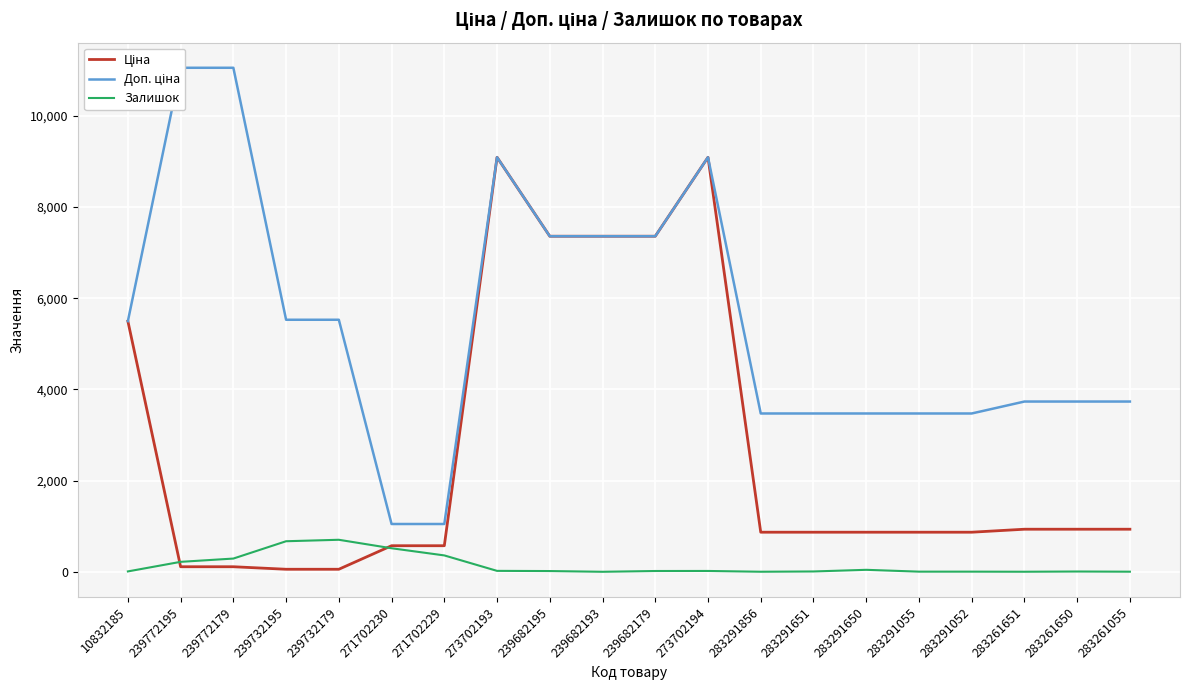

Reading right to left, list all the values displayed in this chart.

Ціна: 283261055=933.5	283261650=933.5	283261651=933.5	283291052=868.0	283291055=868.0	283291650=868.0	283291651=868.0	283291856=868.0	273702194=9092.0	239682179=7360.2	239682193=7360.2	239682195=7360.2	273702193=9092.0	271702229=571.6	271702230=571.6	239732179=55.3	239732195=55.3	239772179=110.5	239772195=110.5	10832185=5497.3
Доп. ціна: 283261055=3734.2	283261650=3734.2	283261651=3734.2	283291052=3472.1	283291055=3472.1	283291650=3472.1	283291651=3472.1	283291856=3472.1	273702194=9092.0	239682179=7360.2	239682193=7360.2	239682195=7360.2	273702193=9092.0	271702229=1048.0	271702230=1048.0	239732179=5528.0	239732195=5528.0	239772179=11055.0	239772195=11055.0	10832185=5497.3
Залишок: 283261055=2.0	283261650=6.0	283261651=1.0	283291052=3.0	283291055=3.0	283291650=43.0	283291651=7.0	283291856=1.0	273702194=18.0	239682179=17.0	239682193=0.0	239682195=16.0	273702193=20.0	271702229=359.0	271702230=516.0	239732179=702.0	239732195=670.0	239772179=290.0	239772195=218.0	10832185=8.0